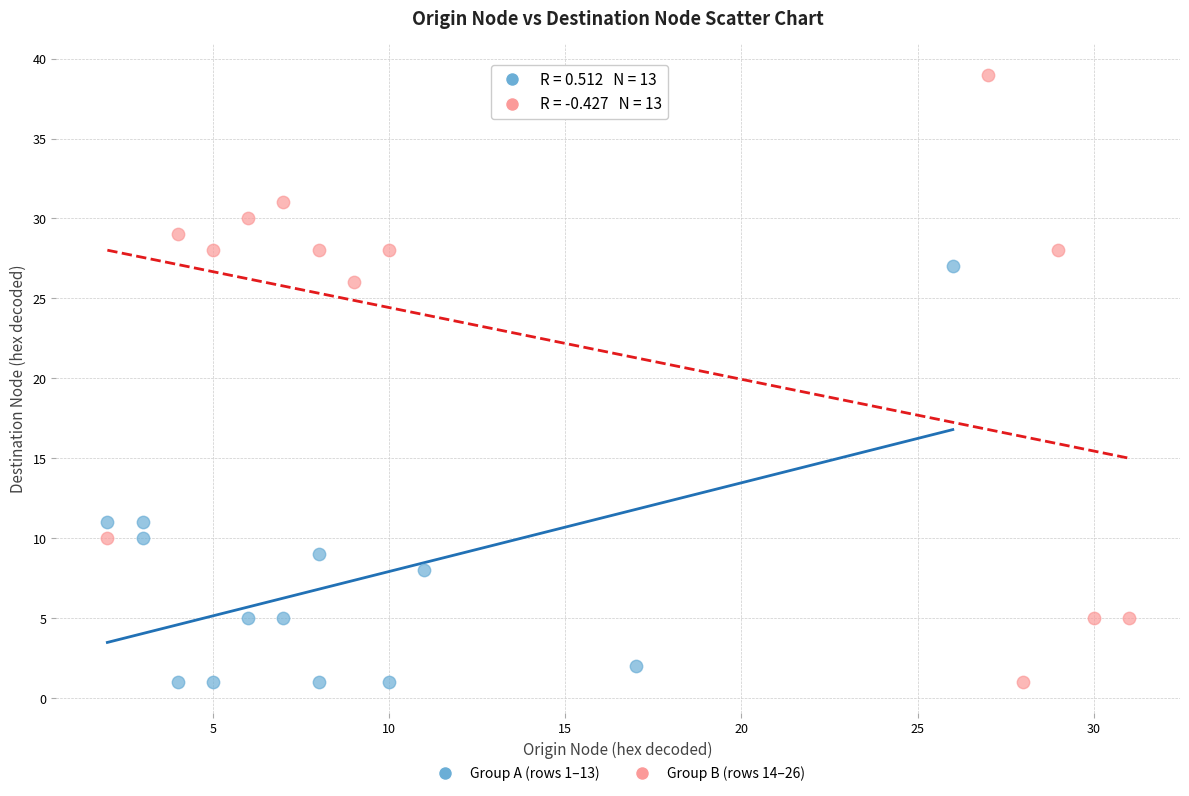

What are all the series names shown in the legend?

Group A (rows 1–13), Group B (rows 14–26)